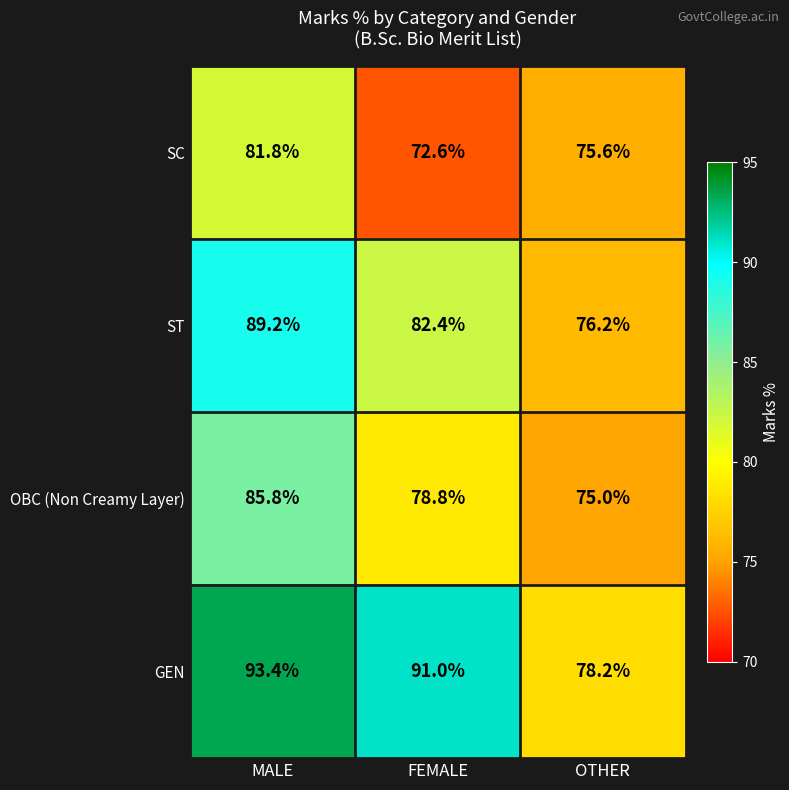

At OTHER, list the series in order from largest to smallest.

GEN, ST, SC, OBC (Non Creamy Layer)